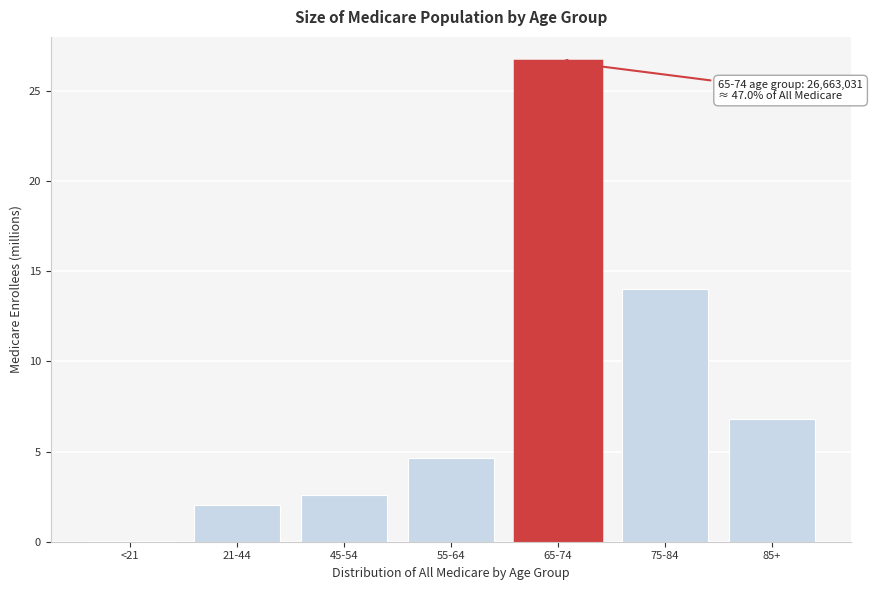

At which category does the chart reach its peak across all series?

65-74